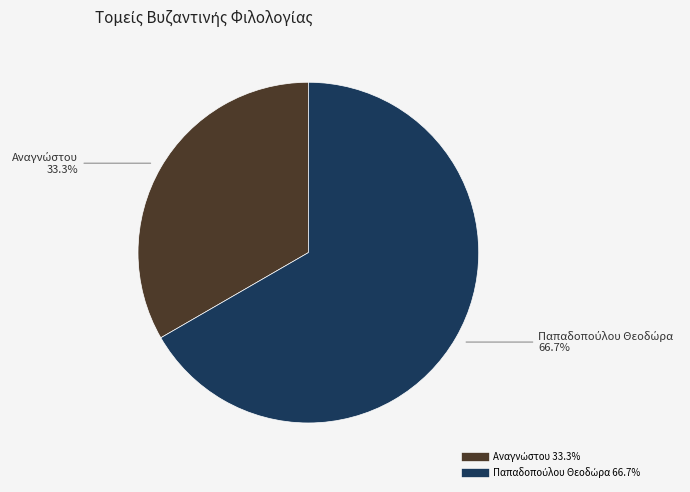

Is there any slice that represents more than half of the pie?

Yes